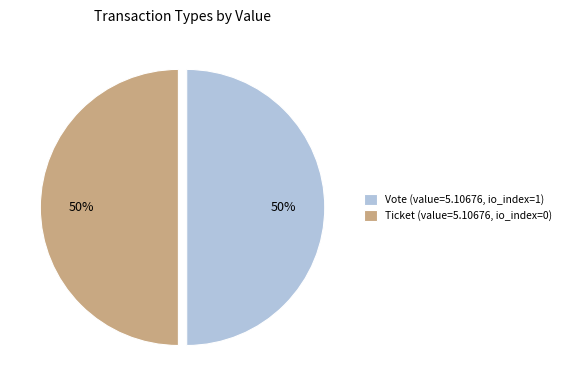

What is the ratio of the value at Vote (value=5.10676, io_index=1) to the value at Ticket (value=5.10676, io_index=0)?

1.0